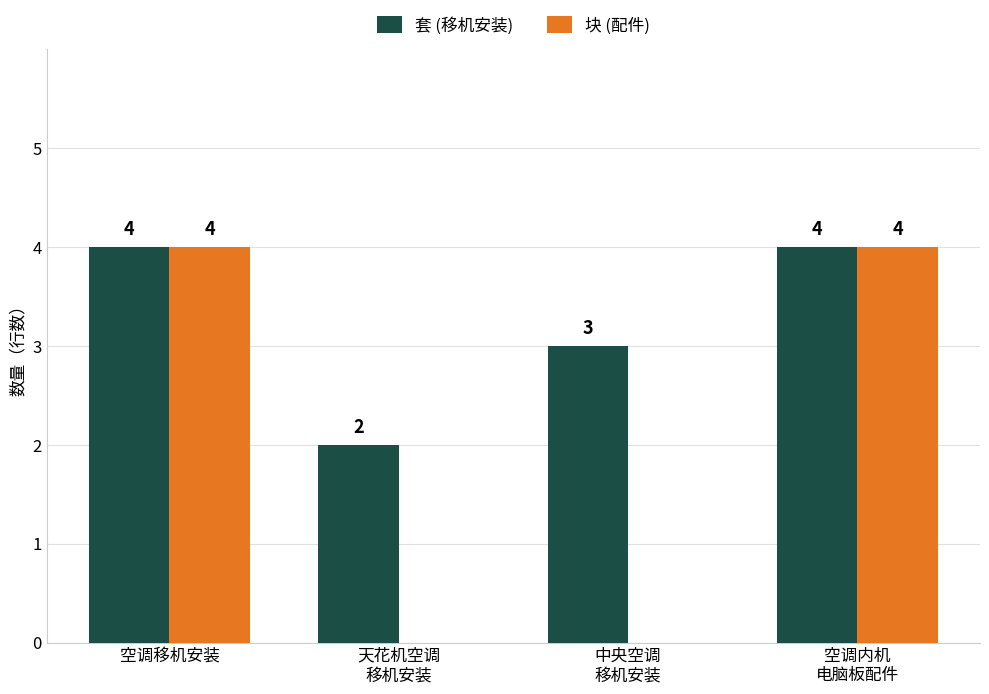

The 套 (移机安装) series shows 7 at 空调移机安装. True or false?

False